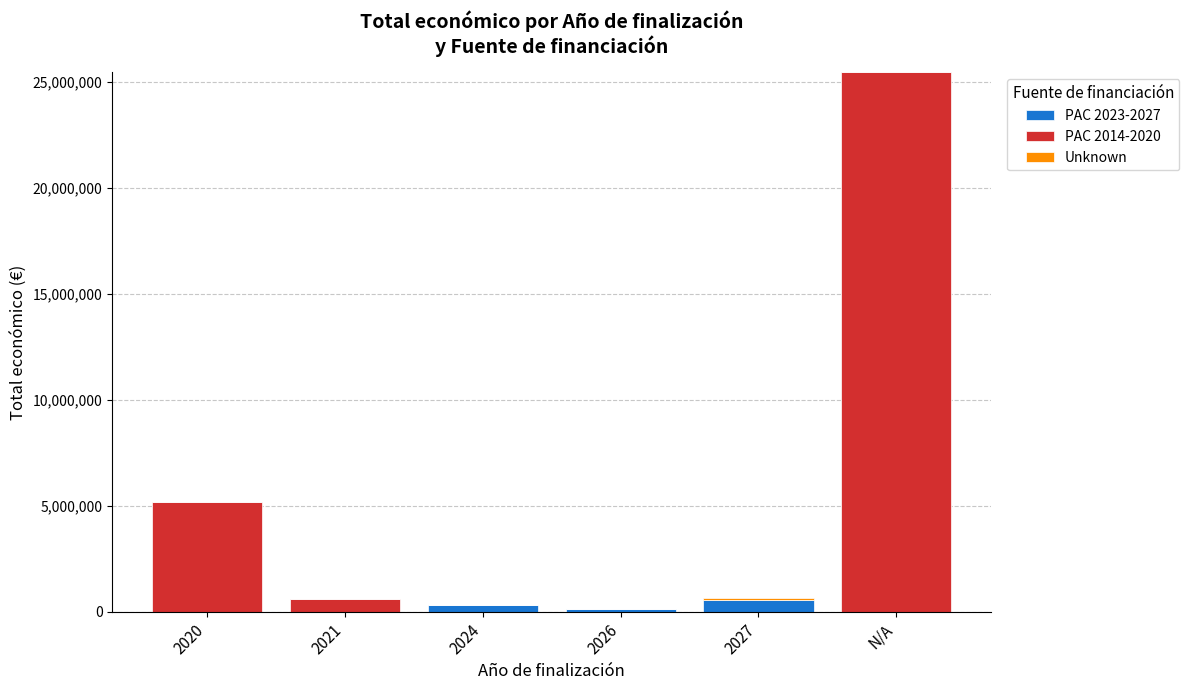

At which category is the sum across all series the highest?

N/A